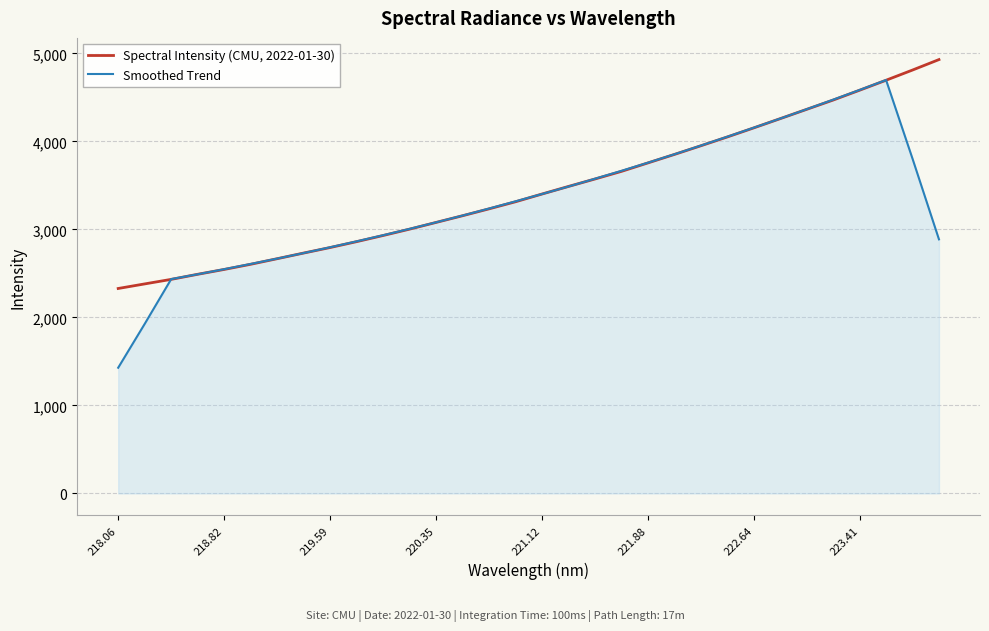

Which series has the widest spread of values?

Smoothed Trend